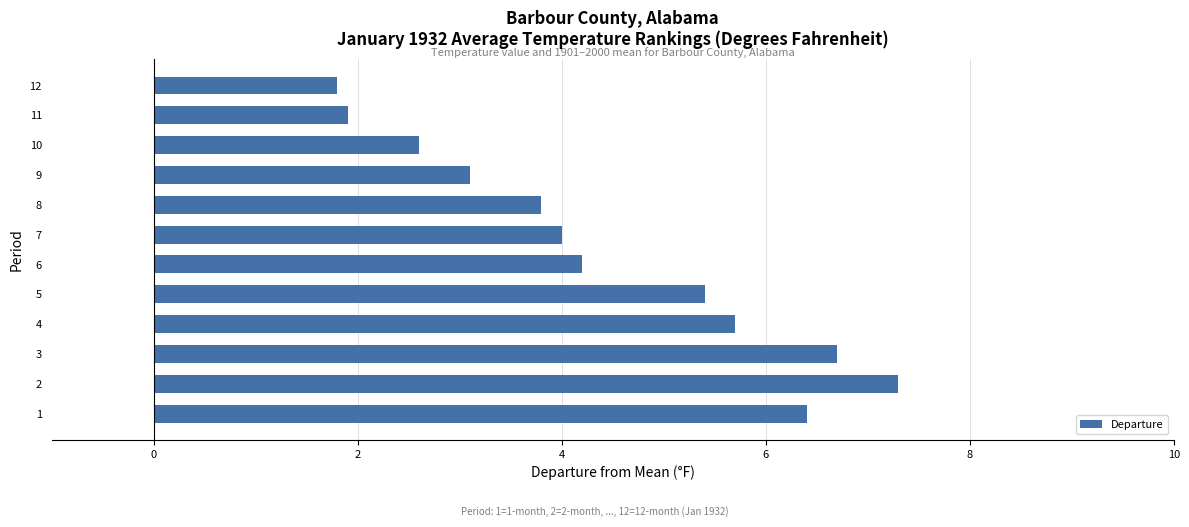

What is the maximum value shown in the chart?

7.3